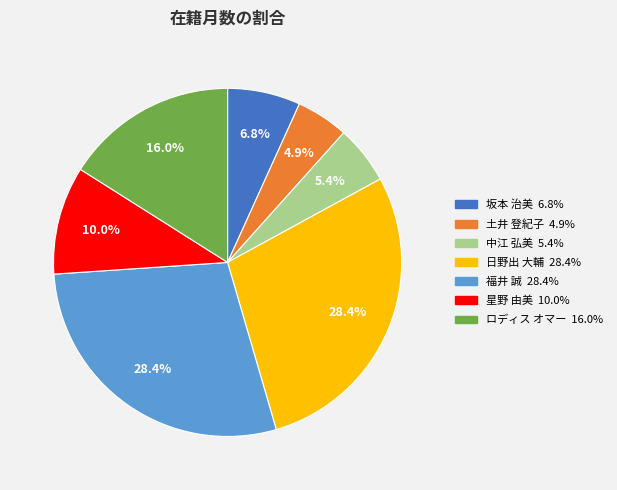

What percentage is the 日野出 大輔 slice, to the nearest percent?

28%